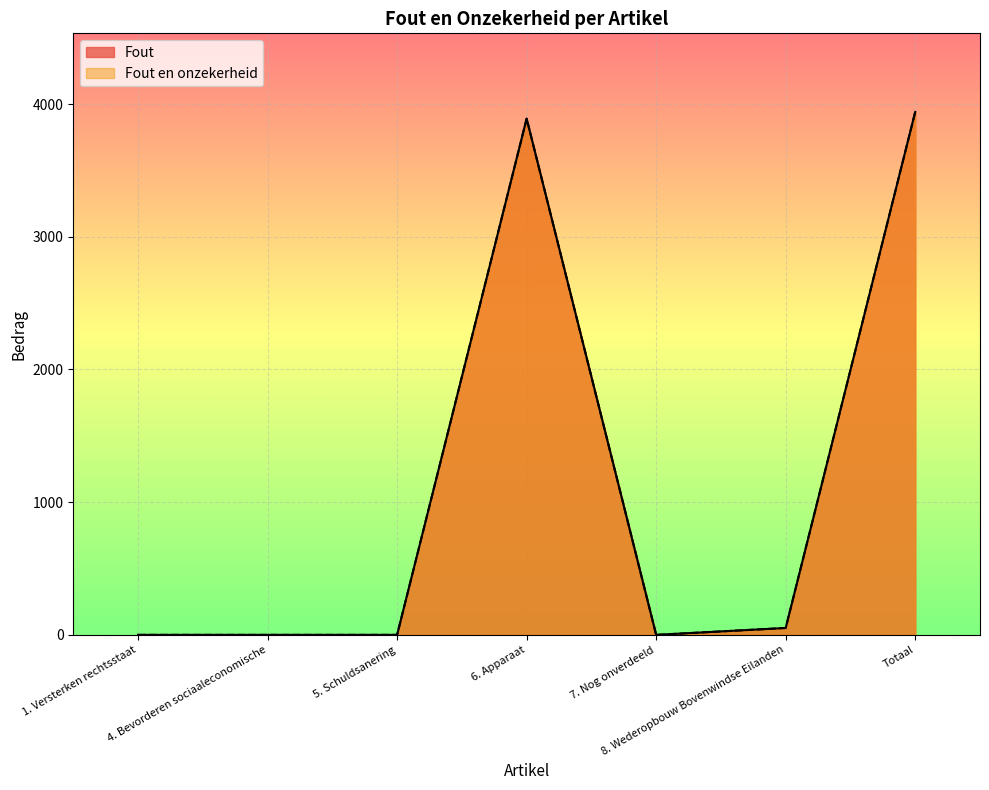

Does the chart display data point markers on the line(s)?

No